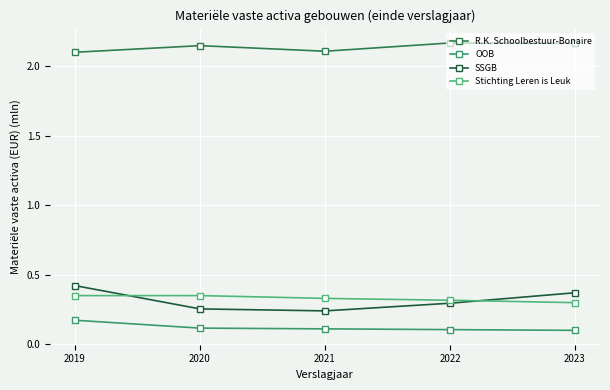

True or false: R.K. Schoolbestuur-Bonaire and SSGB cross at least once.

False